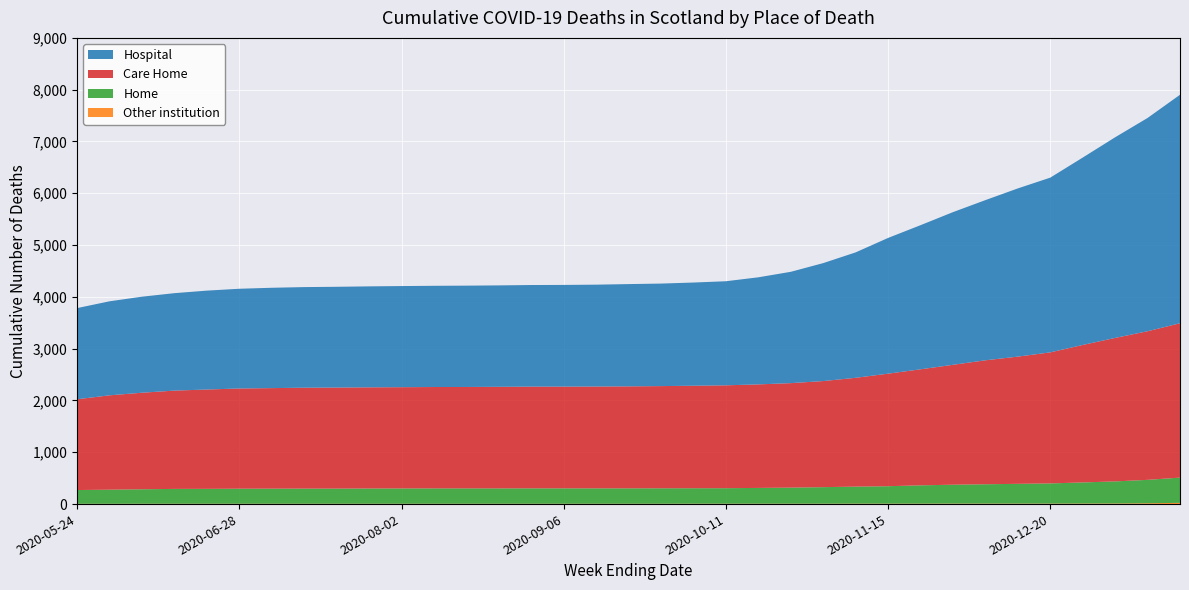

Reading left to right, transcribe all the data shown in this chart.

Hospital: 2020-05-24=1760	2020-05-31=1815	2020-06-07=1854	2020-06-14=1881	2020-06-21=1909	2020-06-28=1925	2020-07-05=1937	2020-07-12=1942	2020-07-19=1945	2020-07-26=1949	2020-08-02=1952	2020-08-09=1954	2020-08-16=1956	2020-08-23=1958	2020-08-30=1961	2020-09-06=1963	2020-09-13=1966	2020-09-20=1974	2020-09-27=1979	2020-10-04=1992	2020-10-11=2009	2020-10-18=2067	2020-10-25=2149	2020-11-01=2277	2020-11-08=2421	2020-11-15=2620	2020-11-22=2782	2020-11-29=2947	2020-12-06=3092	2020-12-13=3247	2020-12-20=3373	2021-01-03=3617	2021-01-10=3873	2021-01-17=4117	2021-01-24=4411
Care Home: 2020-05-24=1753	2020-05-31=1822	2020-06-07=1864	2020-06-14=1898	2020-06-21=1918	2020-06-28=1935	2020-07-05=1941	2020-07-12=1948	2020-07-19=1951	2020-07-26=1953	2020-08-02=1955	2020-08-09=1957	2020-08-16=1958	2020-08-23=1961	2020-08-30=1964	2020-09-06=1964	2020-09-13=1966	2020-09-20=1969	2020-09-27=1973	2020-10-04=1979	2020-10-11=1986	2020-10-18=1999	2020-10-25=2017	2020-11-01=2048	2020-11-08=2101	2020-11-15=2173	2020-11-22=2240	2020-11-29=2315	2020-12-06=2393	2020-12-13=2456	2020-12-20=2530	2021-01-03=2654	2021-01-10=2770	2021-01-17=2869	2021-01-24=2980
Home: 2020-05-24=265	2020-05-31=272	2020-06-07=279	2020-06-14=286	2020-06-21=287	2020-06-28=290	2020-07-05=291	2020-07-12=292	2020-07-19=292	2020-07-26=294	2020-08-02=295	2020-08-09=296	2020-08-16=296	2020-08-23=296	2020-08-30=297	2020-09-06=297	2020-09-13=297	2020-09-20=297	2020-09-27=298	2020-10-04=298	2020-10-11=299	2020-10-18=304	2020-10-25=310	2020-11-01=319	2020-11-08=328	2020-11-15=336	2020-11-22=353	2020-11-29=364	2020-12-06=373	2020-12-13=381	2020-12-20=389	2021-01-03=407	2021-01-10=426	2021-01-17=452	2021-01-24=487
Other institution: 2020-05-24=6	2020-05-31=6	2020-06-07=7	2020-06-14=7	2020-06-21=7	2020-06-28=7	2020-07-05=7	2020-07-12=7	2020-07-19=7	2020-07-26=7	2020-08-02=7	2020-08-09=7	2020-08-16=7	2020-08-23=7	2020-08-30=7	2020-09-06=7	2020-09-13=7	2020-09-20=7	2020-09-27=7	2020-10-04=8	2020-10-11=8	2020-10-18=8	2020-10-25=8	2020-11-01=8	2020-11-08=9	2020-11-15=9	2020-11-22=9	2020-11-29=10	2020-12-06=10	2020-12-13=10	2020-12-20=10	2021-01-03=11	2021-01-10=12	2021-01-17=16	2021-01-24=24